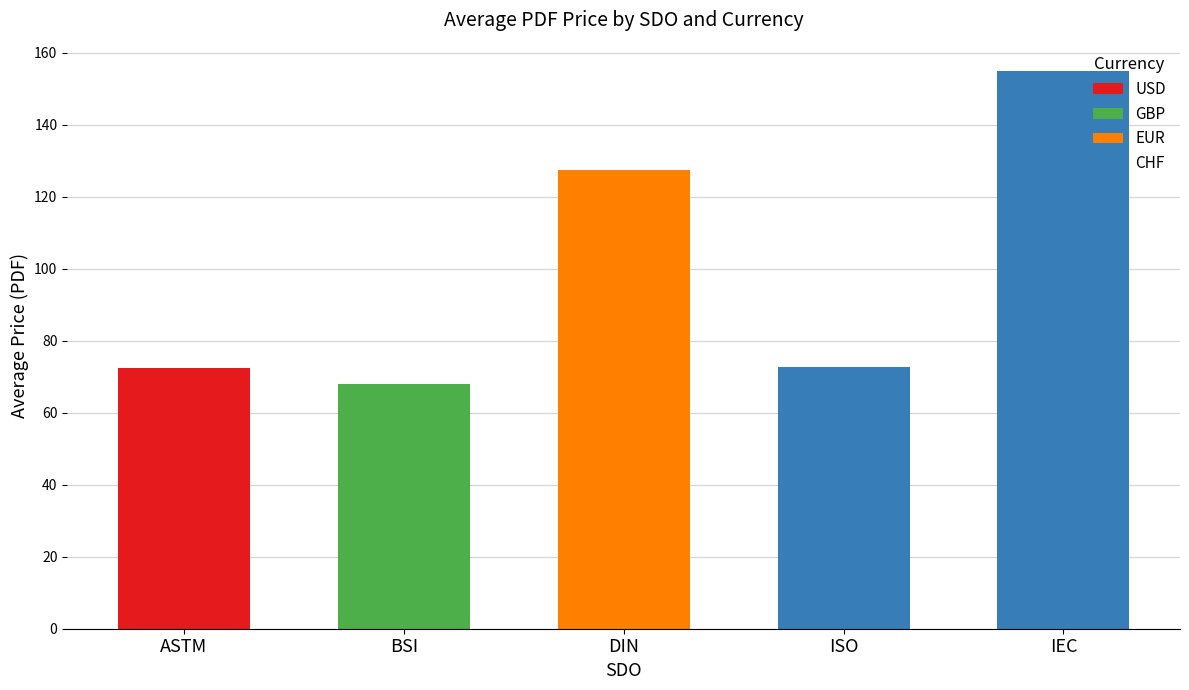

The value of USD at BSI is 40.1. True or false?

False